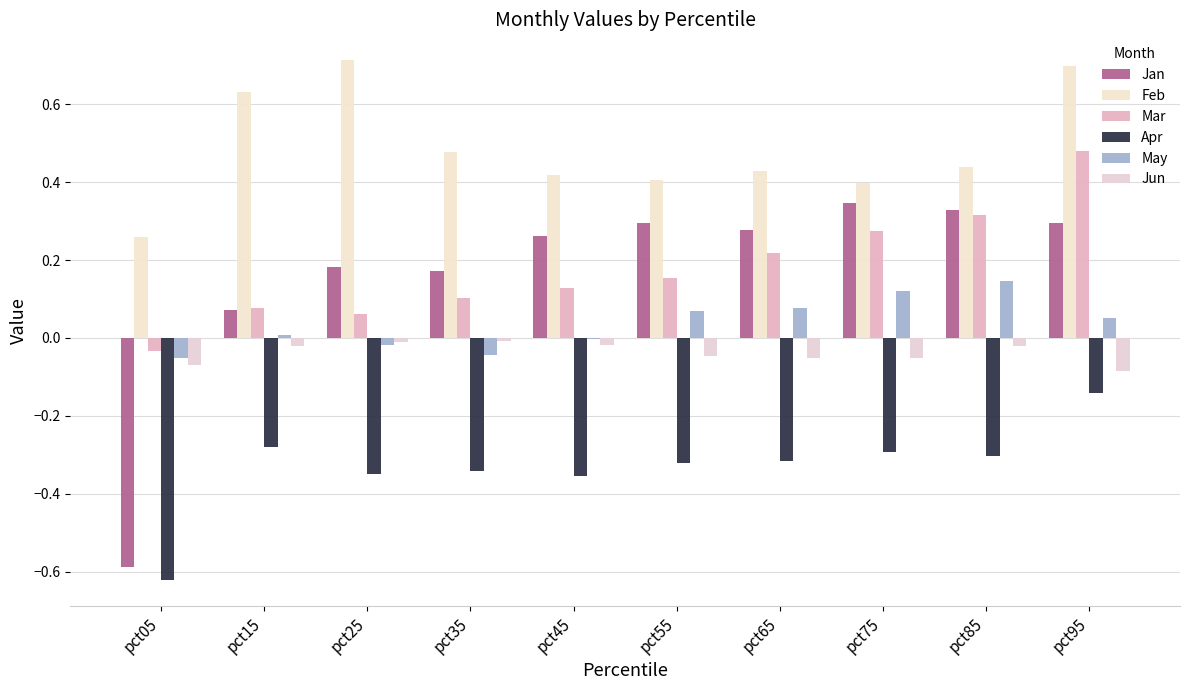

What are all the series names shown in the legend?

Jan, Feb, Mar, Apr, May, Jun